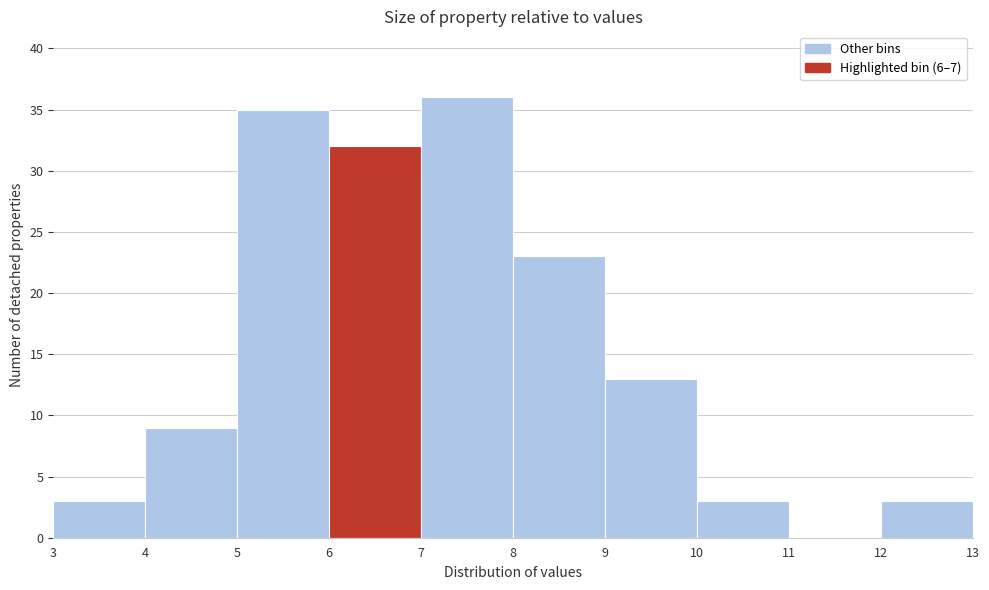

Over which range of the x-axis is the bar tallest?

7 to 8